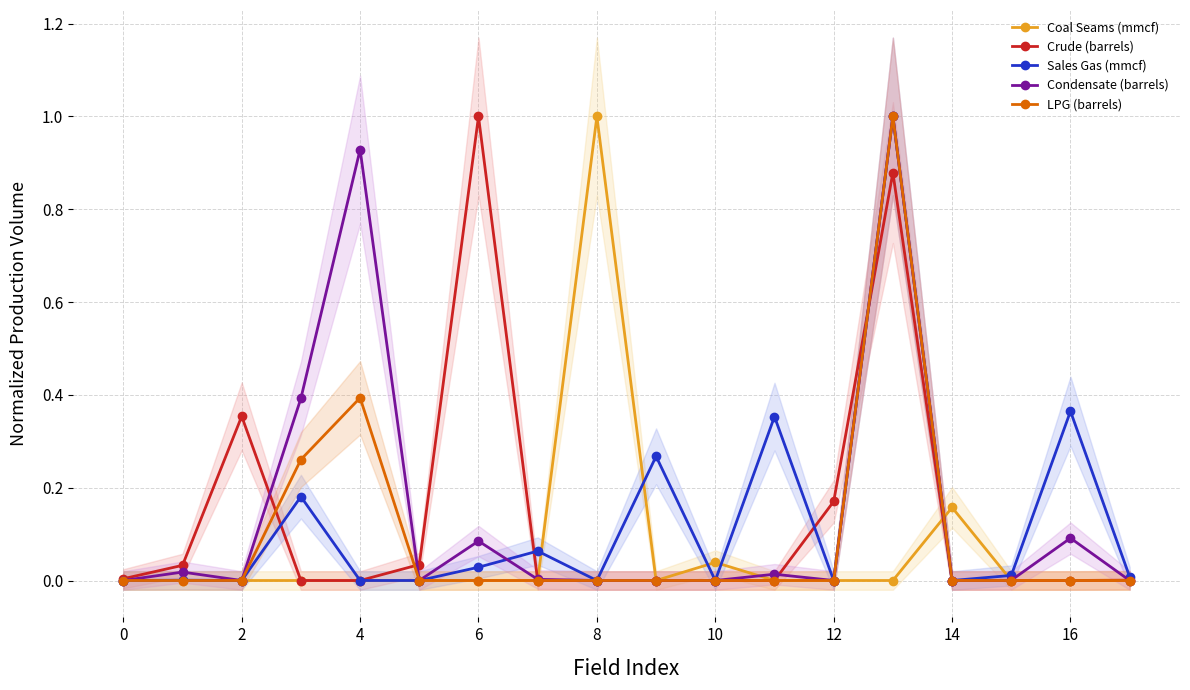

How many times do Coal Seams (mmcf) and Sales Gas (mmcf) cross each other?

6